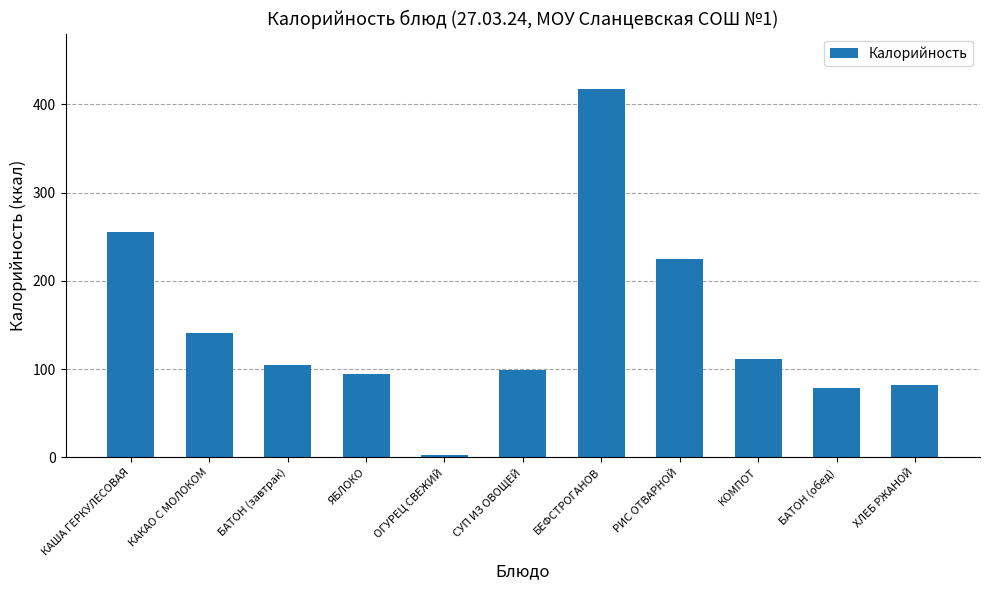

What is the change in value from БАТОН (обед) to ХЛЕБ РЖАНОЙ?

+3.0